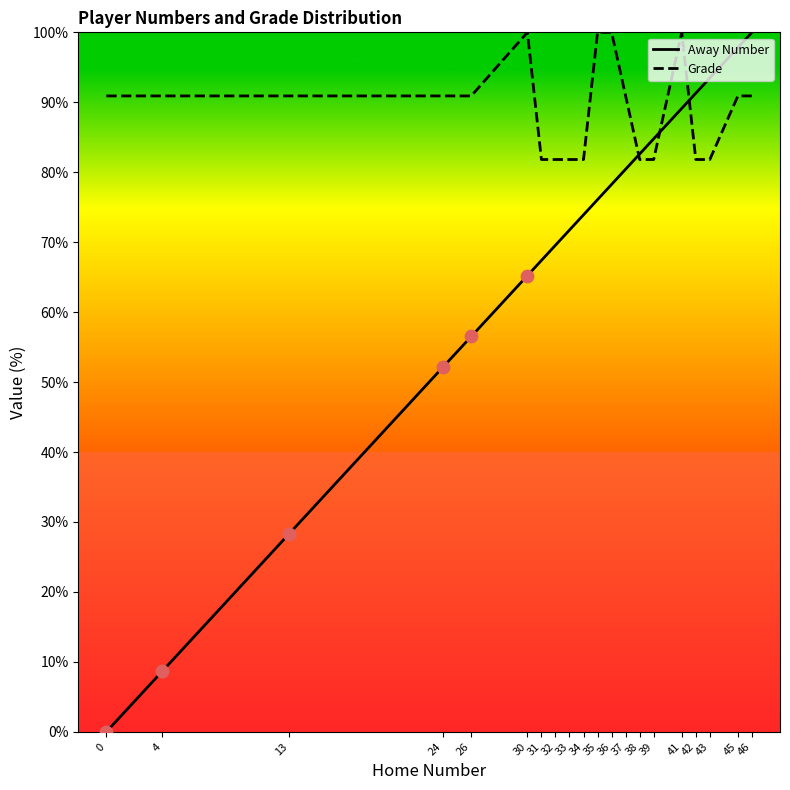

Is the value of Away Number at 36 greater than the value of Grade at 0?

No